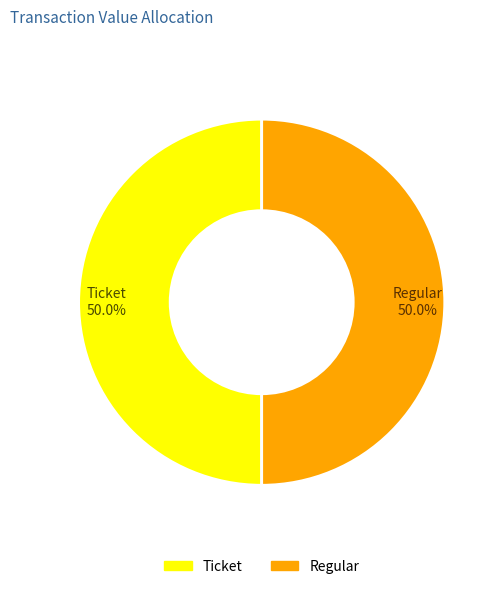

What is the largest slice in the pie chart?

Regular (io_index=22)